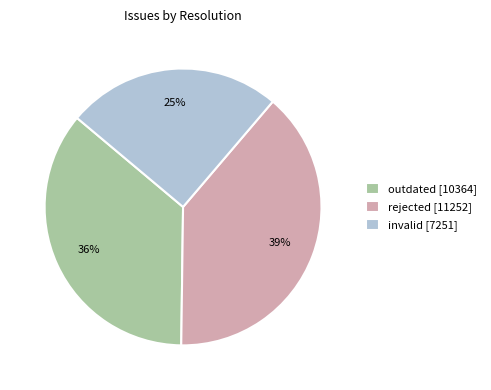

Which slice is the smallest?

invalid